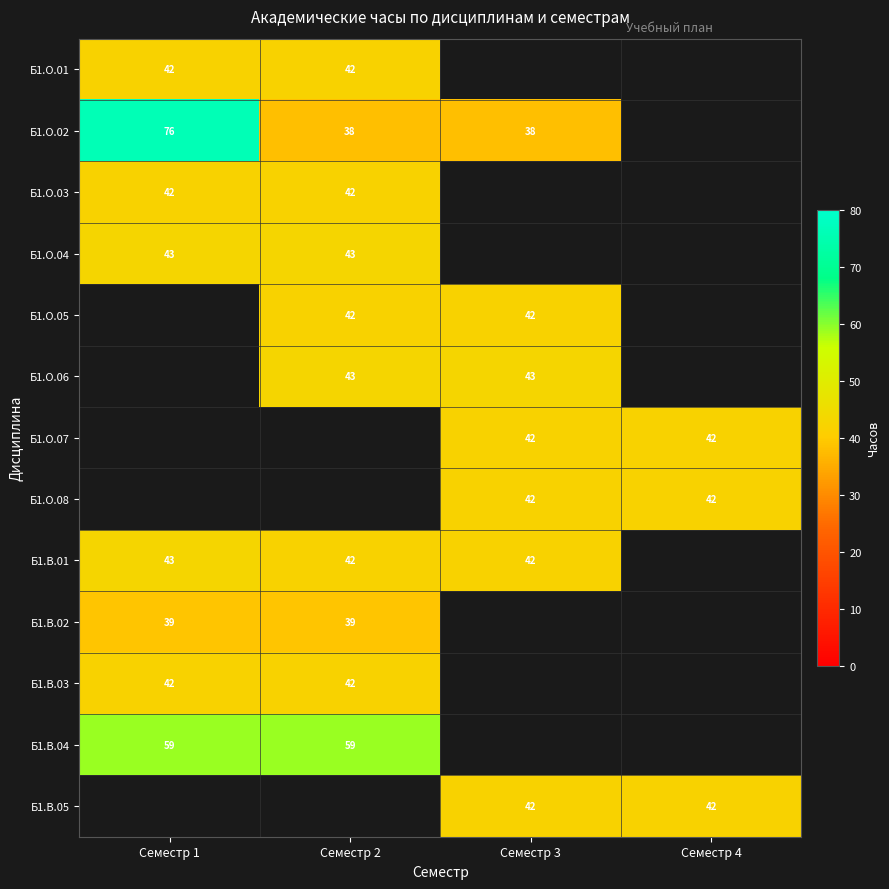

True or false: Б1.О.06 has a value of 58 at Семестр 2.

False